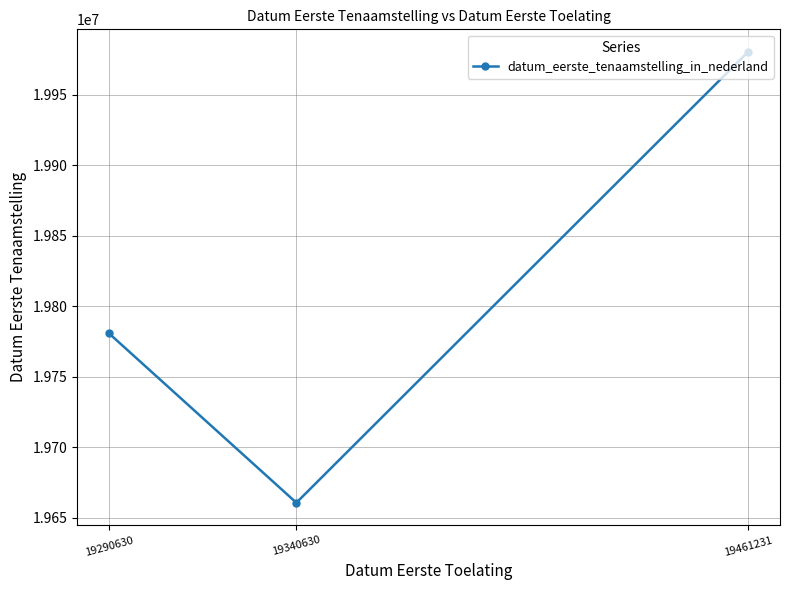

Read the value at 19461231.

19980522